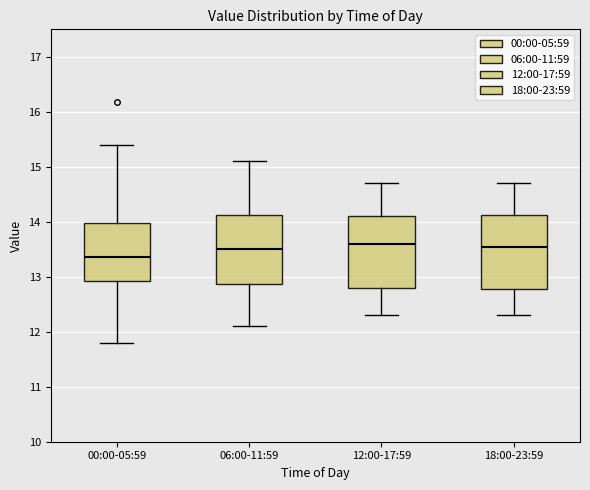

Where does the lower whisker of the box for 06:00-11:59 end on the y-axis? The values are not printed on the chart, so give them approximately, as read against the axis.

12.1